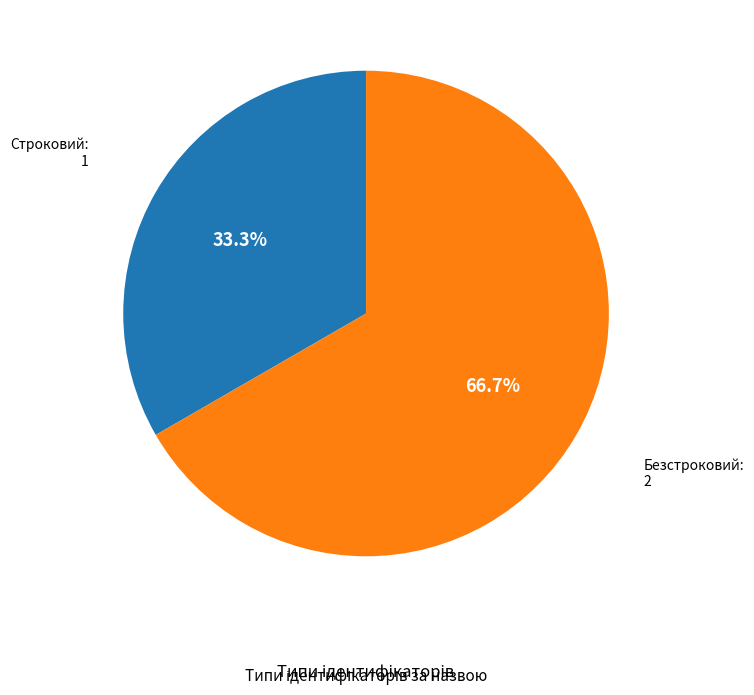

Is there a majority slice in this chart?

Yes